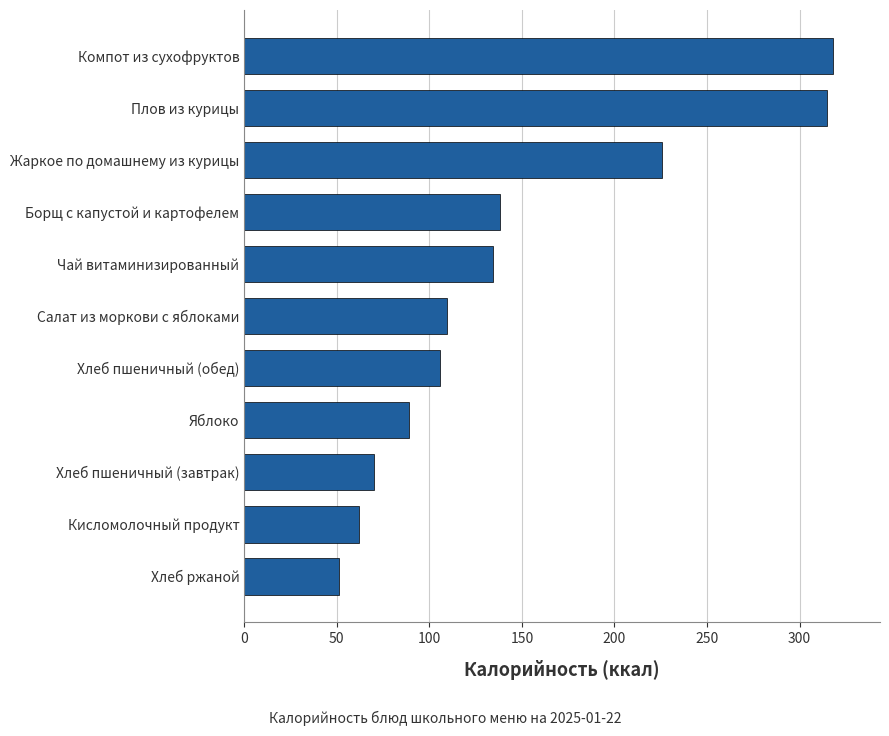

What is the greatest value displayed?

318.0